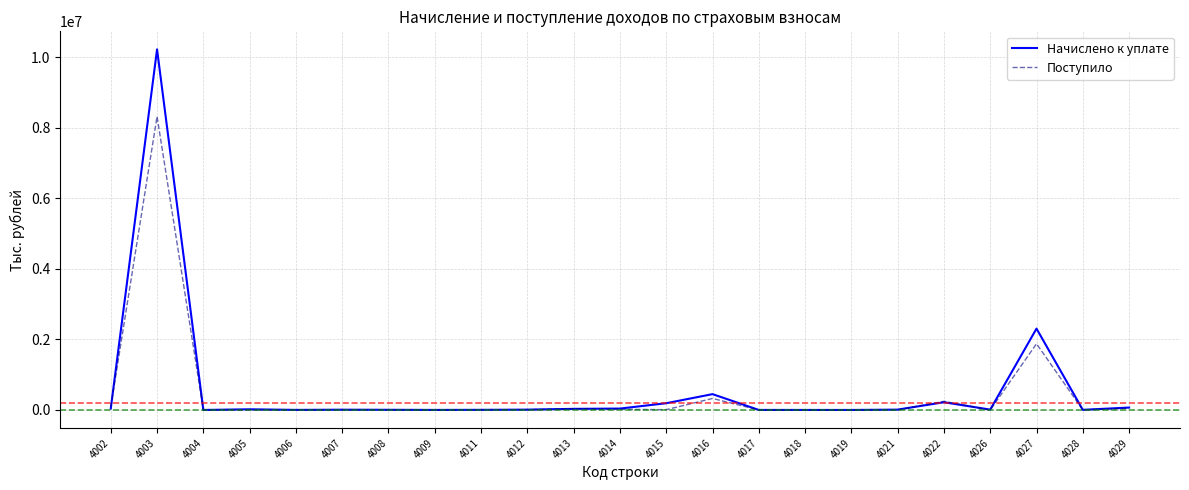

What is the greatest value displayed?

10229967